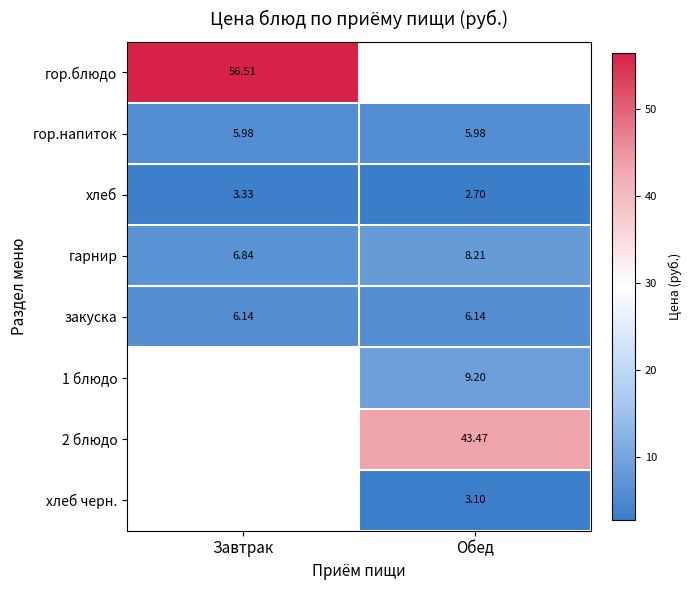

Is it true that гор.блюдо equals 56.5 at Завтрак?

True